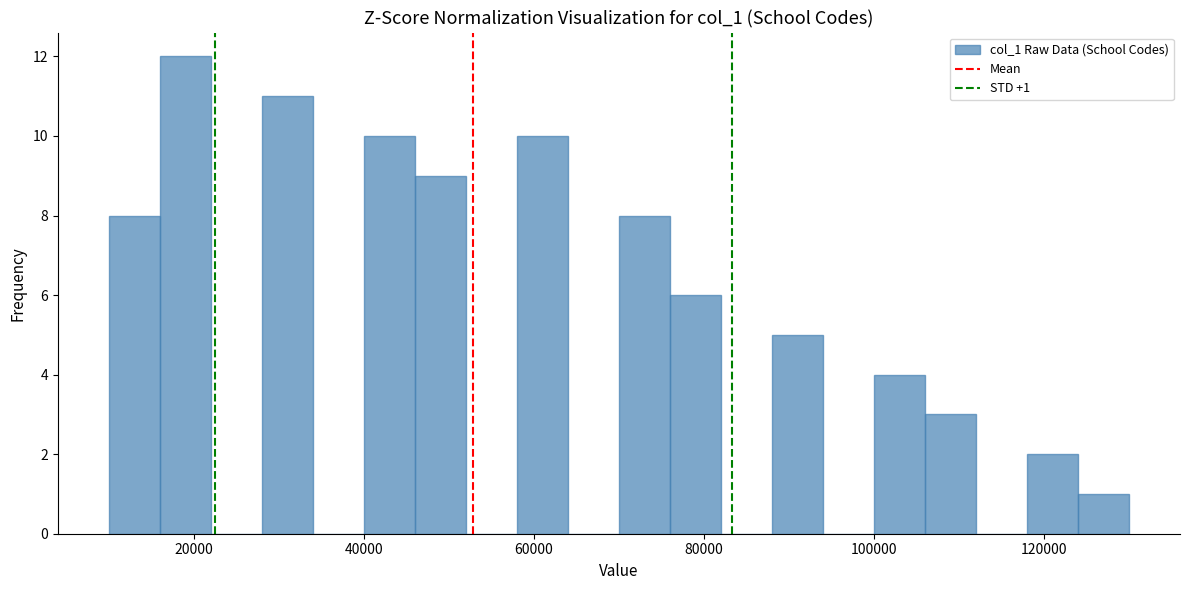

Read against the x-axis, roughly where is the centre of the tallest bar?

20000